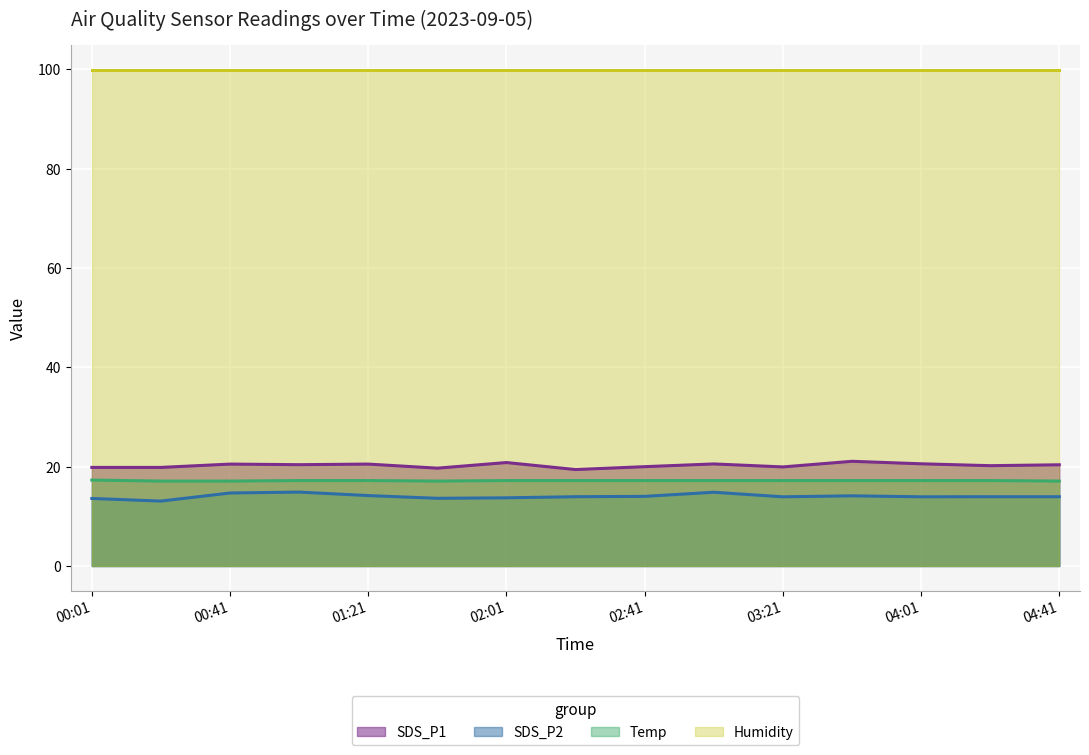

What is the difference between the maximum and second lowest values in the SDS_P2 series?

1.3